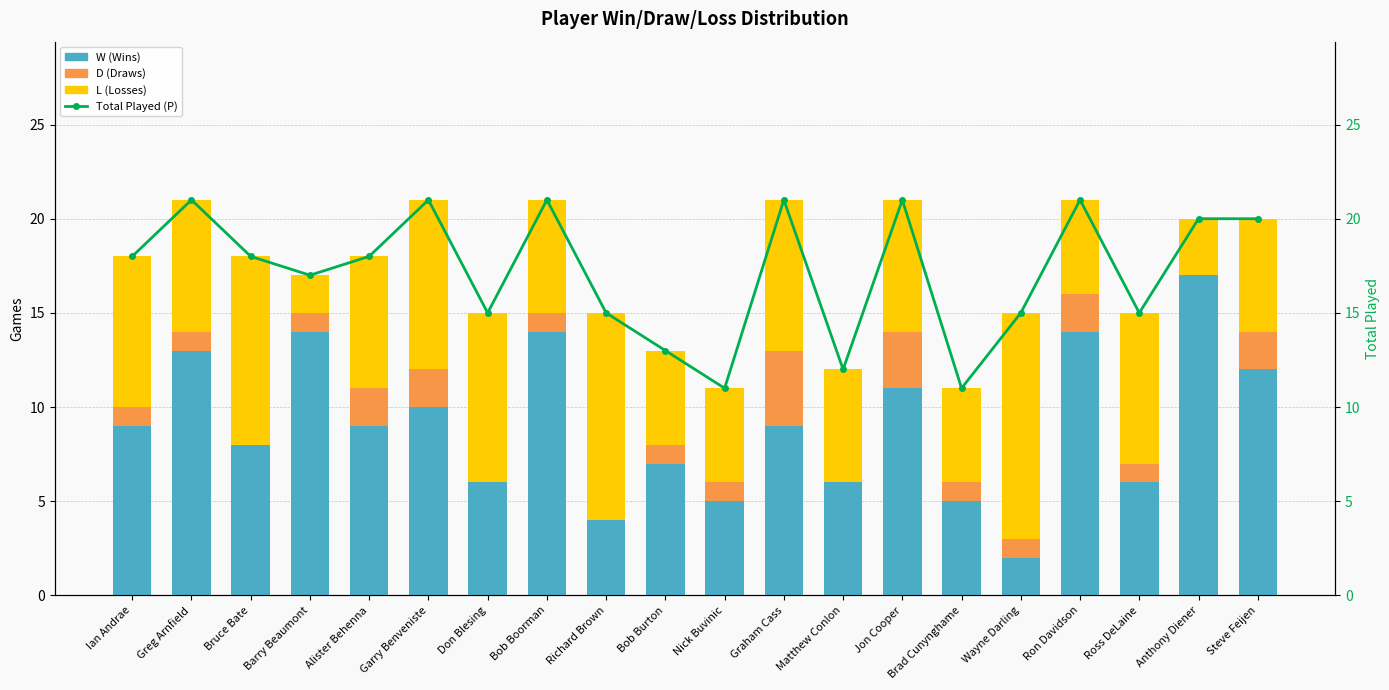

Reading left to right, transcribe all the data shown in this chart.

W (Wins): 9	13	8	14	9	10	6	14	4	7	5	9	6	11	5	2	14	6	17	12
D (Draws): 1	1	0	1	2	2	0	1	0	1	1	4	0	3	1	1	2	1	0	2
L (Losses): 8	7	10	2	7	9	9	6	11	5	5	8	6	7	5	12	5	8	3	6
Total Played (P): 18	21	18	17	18	21	15	21	15	13	11	21	12	21	11	15	21	15	20	20